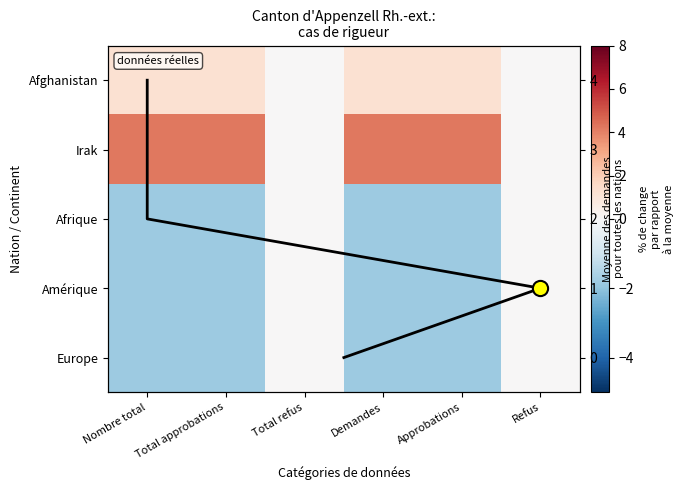

Count the number of categories in the chart.

6